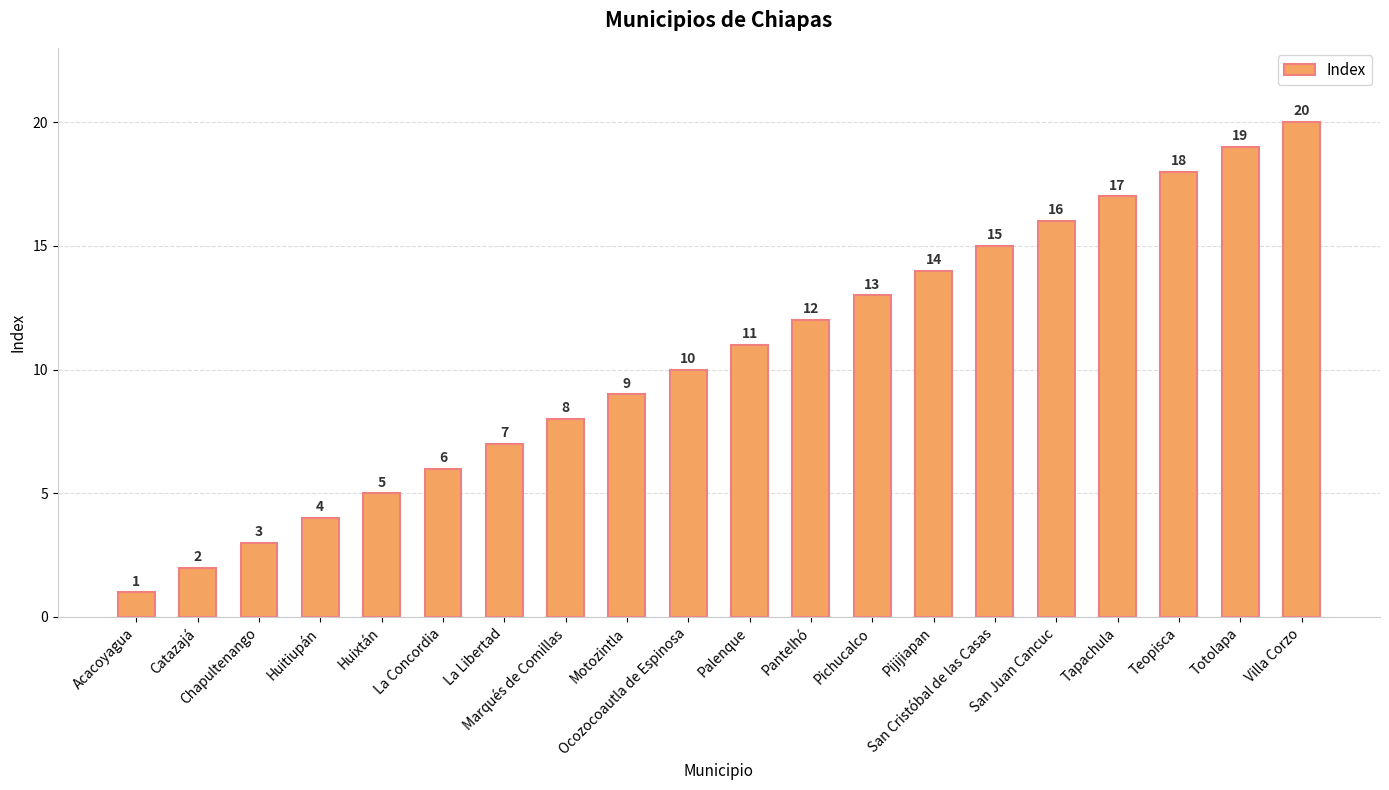

List the labels in order of value, smallest first.

Acacoyagua, Catazajá, Chapultenango, Huitiupán, Huixtán, La Concordia, La Libertad, Marqués de Comillas, Motozintla, Ocozocoautla de Espinosa, Palenque, Pantelhó, Pichucalco, Pijijiapan, San Cristóbal de las Casas, San Juan Cancuc, Tapachula, Teopisca, Totolapa, Villa Corzo